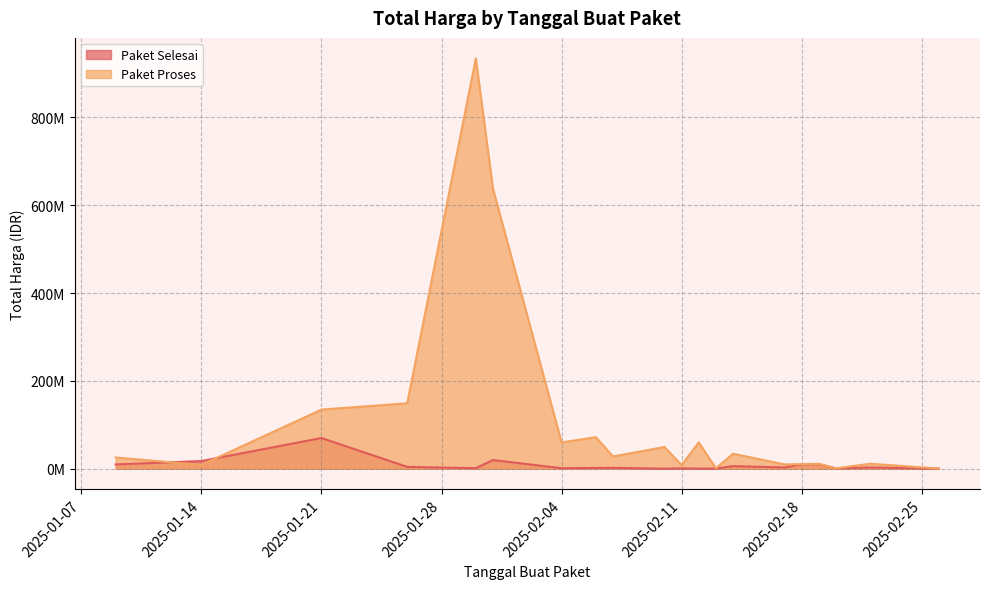

At how many categories does at least one series exceed 85169829?

4